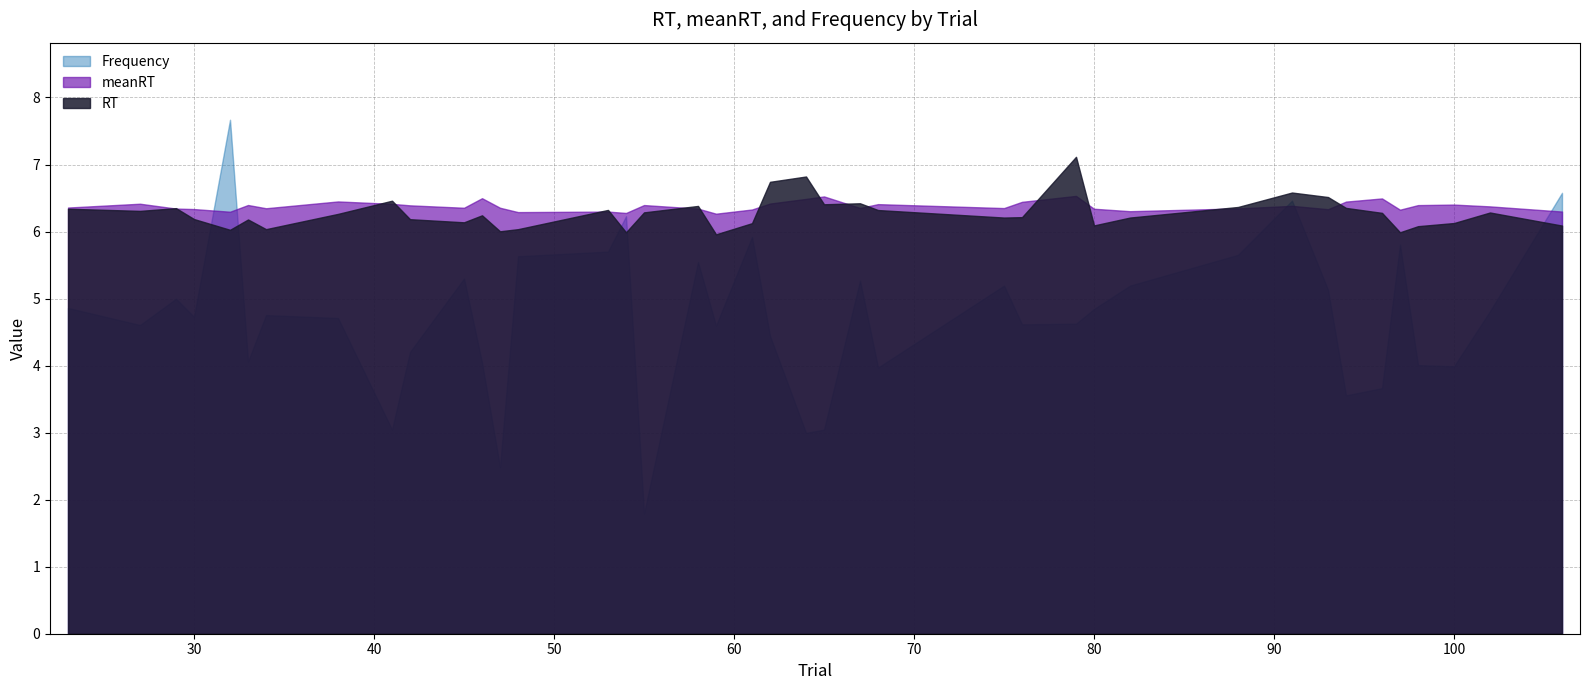

How many values in the Frequency series exceed 4?

31